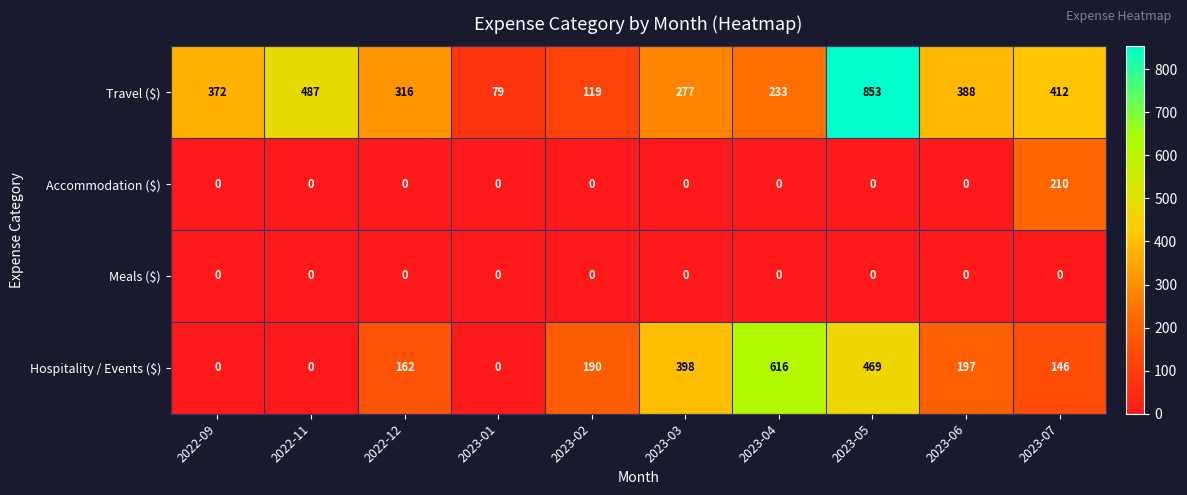

The Travel ($) series shows 27 at 2023-01. True or false?

False